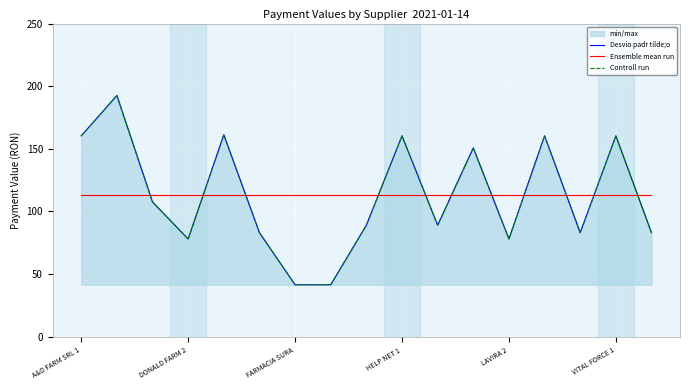

Rank the series at A&D FARM SRL 1 from lowest to highest value.

Ensemble mean run, Desvio padr tilde;o, Controll run